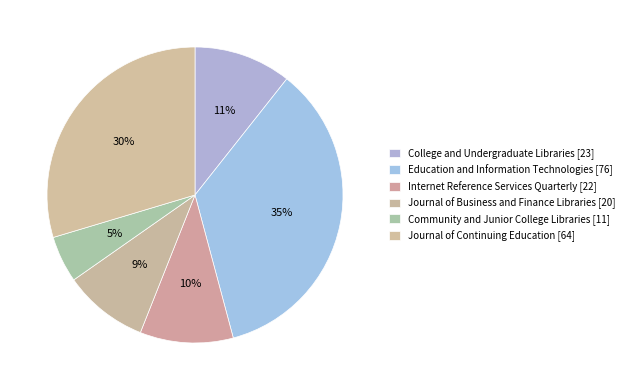

To the nearest percent, what portion does Internet Reference Services Quarterly represent?

10%